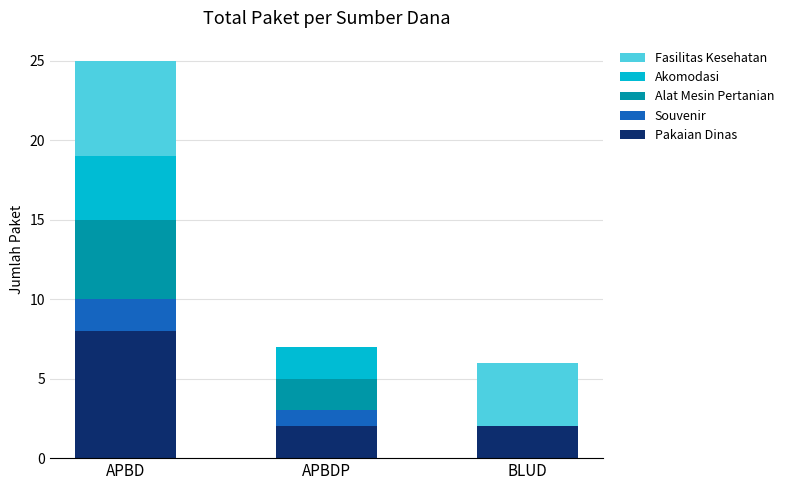

At which label does Pakaian Dinas reach its peak?

APBD